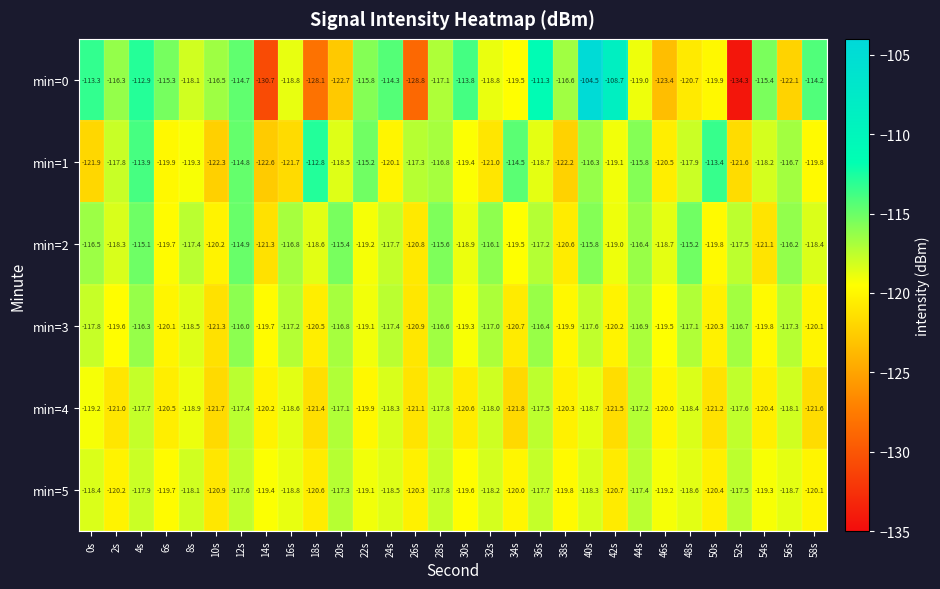

List the series in order of their peak value, lowest first.

min=5, min=4, min=3, min=2, min=1, min=0